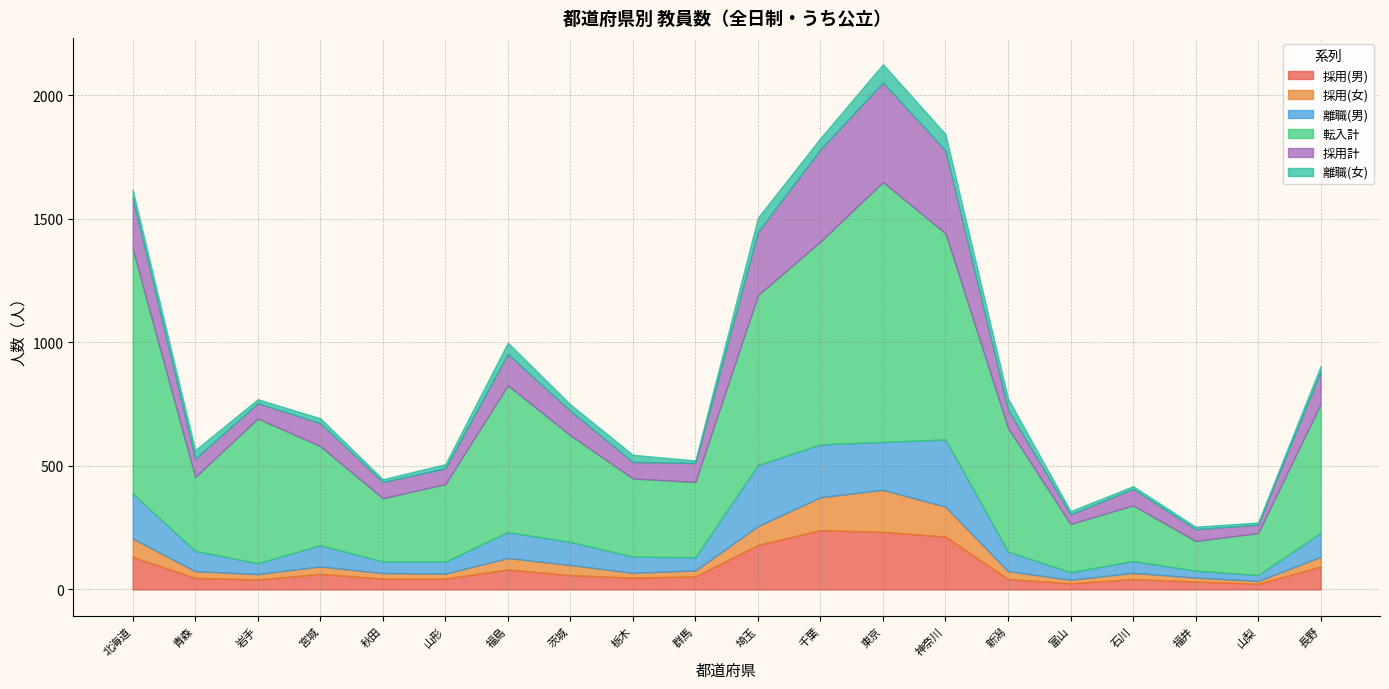

Is it true that 採用計 equals 43 at 群馬?

False